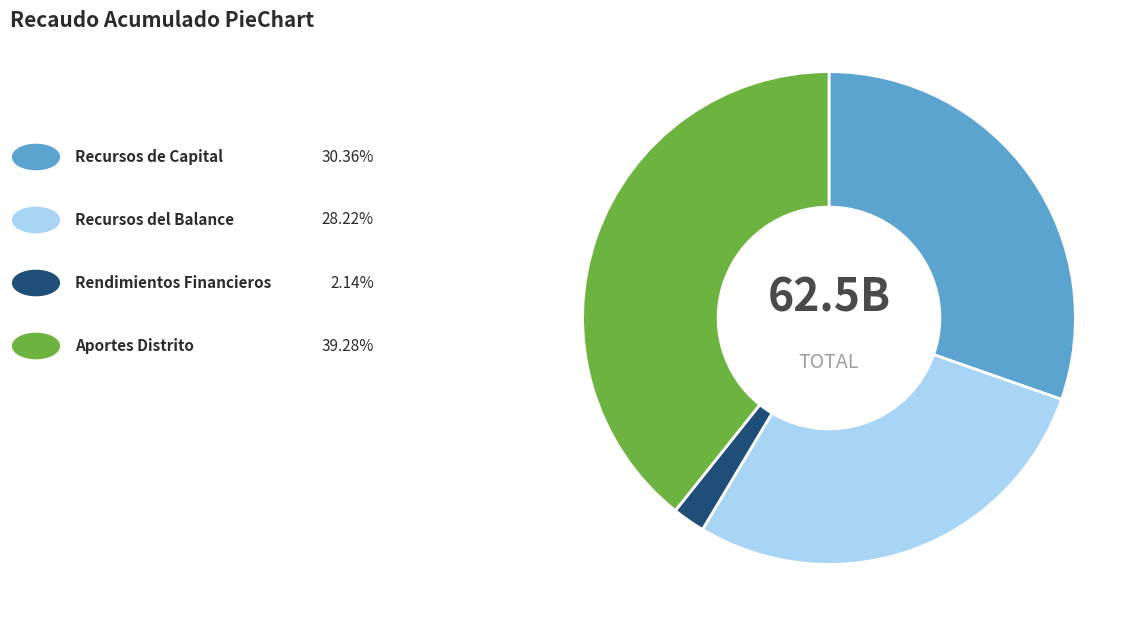

Does any single category account for the majority?

No